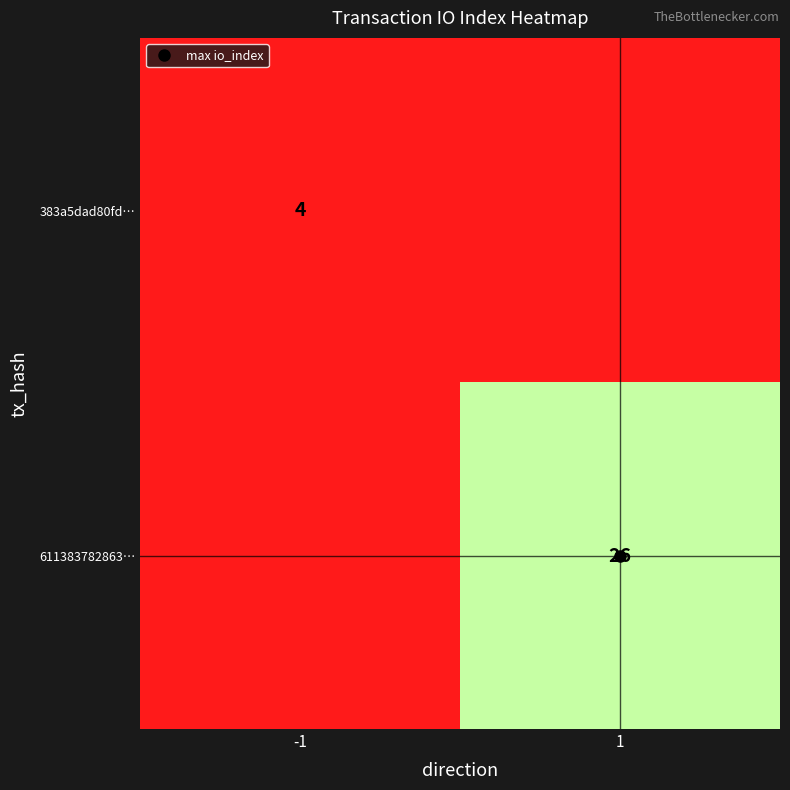

True or false: 383a5dad80fd… has a value of 4 at -1.

True